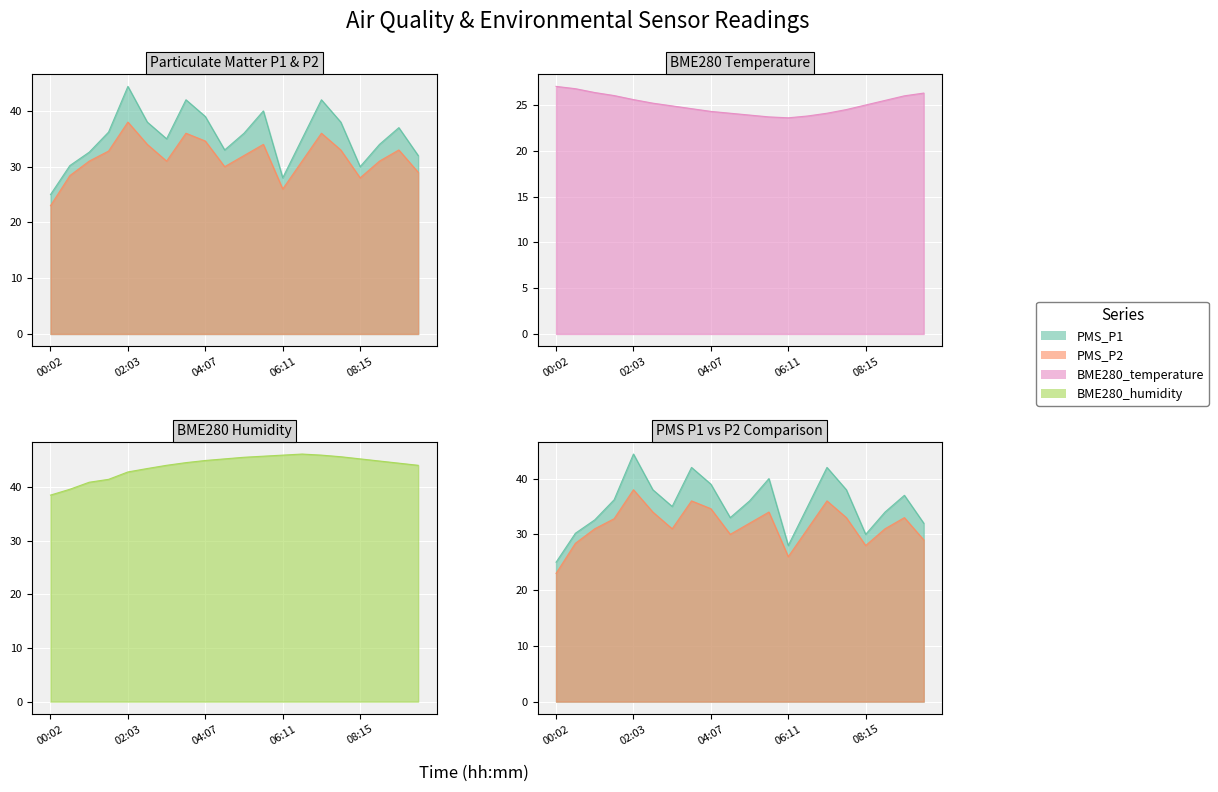

What is the sum of all BME280_temperature values?

501.3